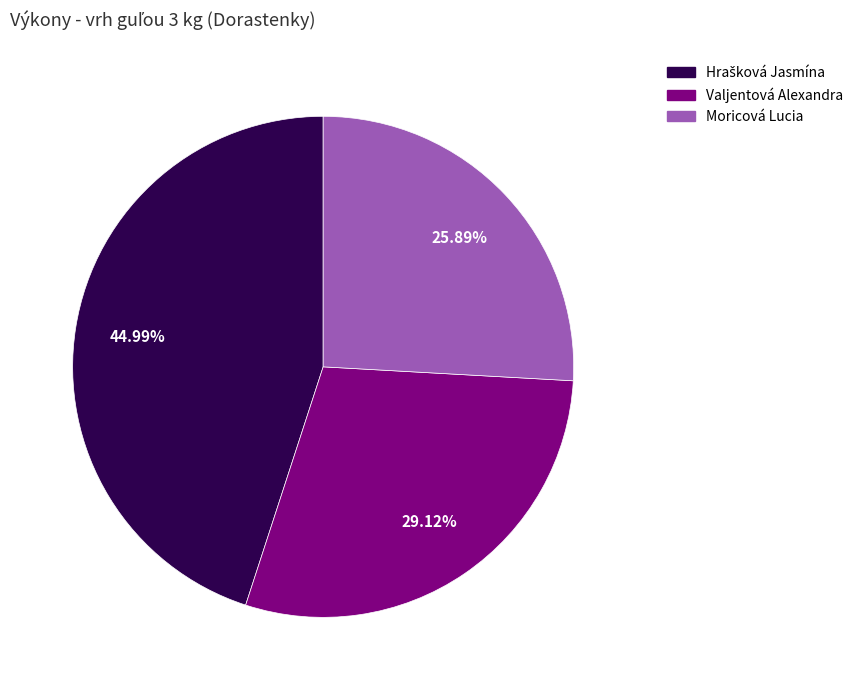

Count the number of slices in the pie.

3